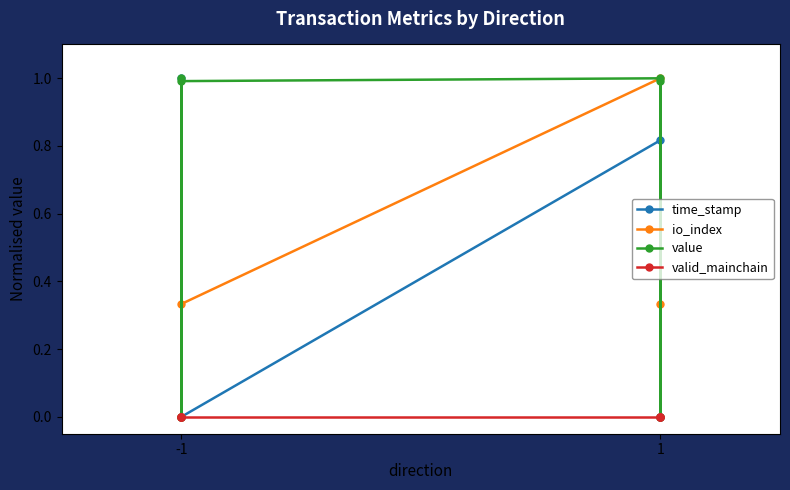

True or false: io_index and valid_mainchain intersect in this chart.

False